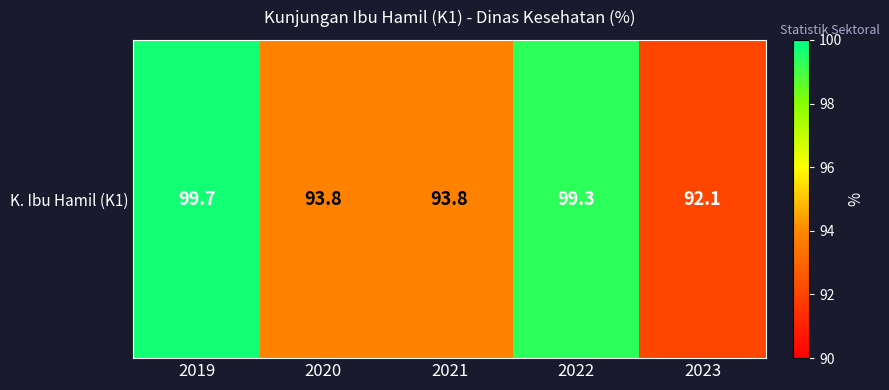

How many values are below 93?

1